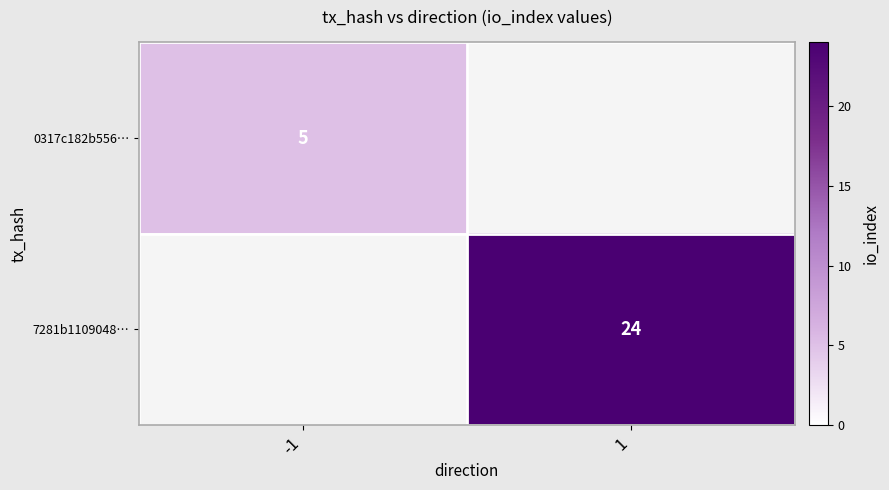

Count the number of categories in the chart.

2